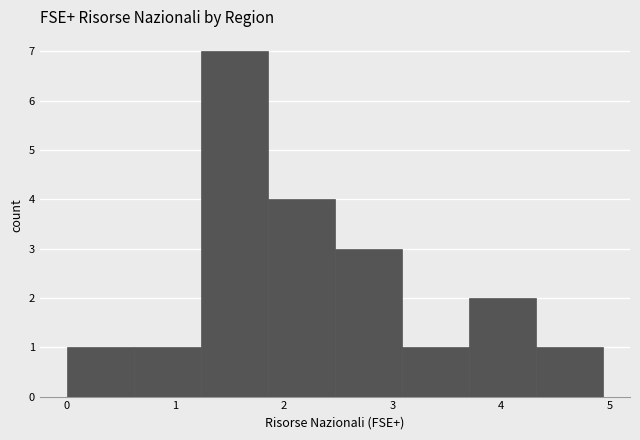

How tall is the bar that spans 0.0 to 0.6 on the x-axis? Neither the bar edges nor the heights are printed on the chart, so give them approximately, as read against the axes.

1